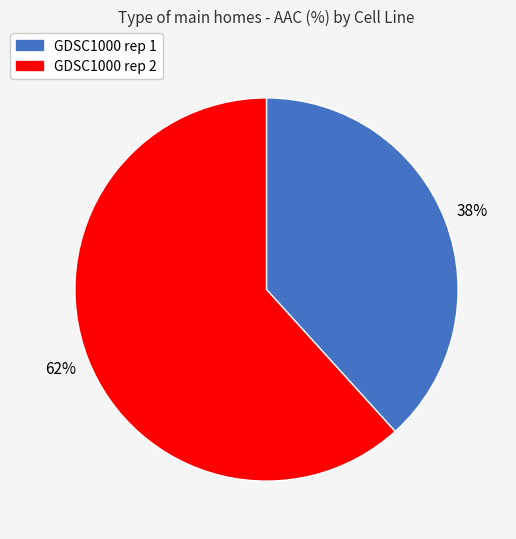

Is there a majority slice in this chart?

Yes